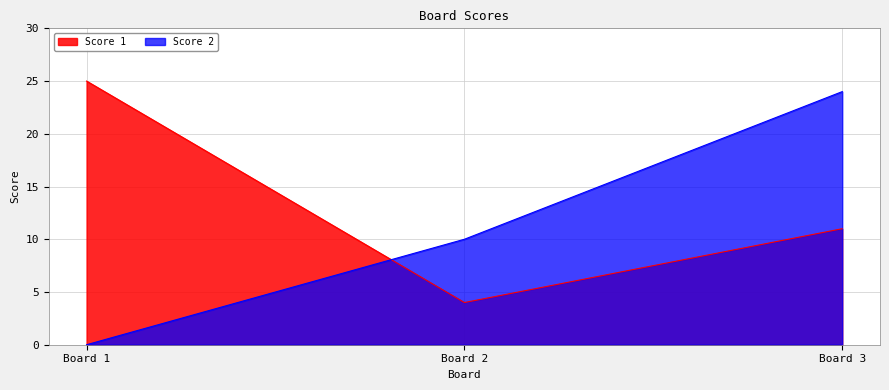

What is the difference between the second highest and minimum values in the Score 2 series?

10